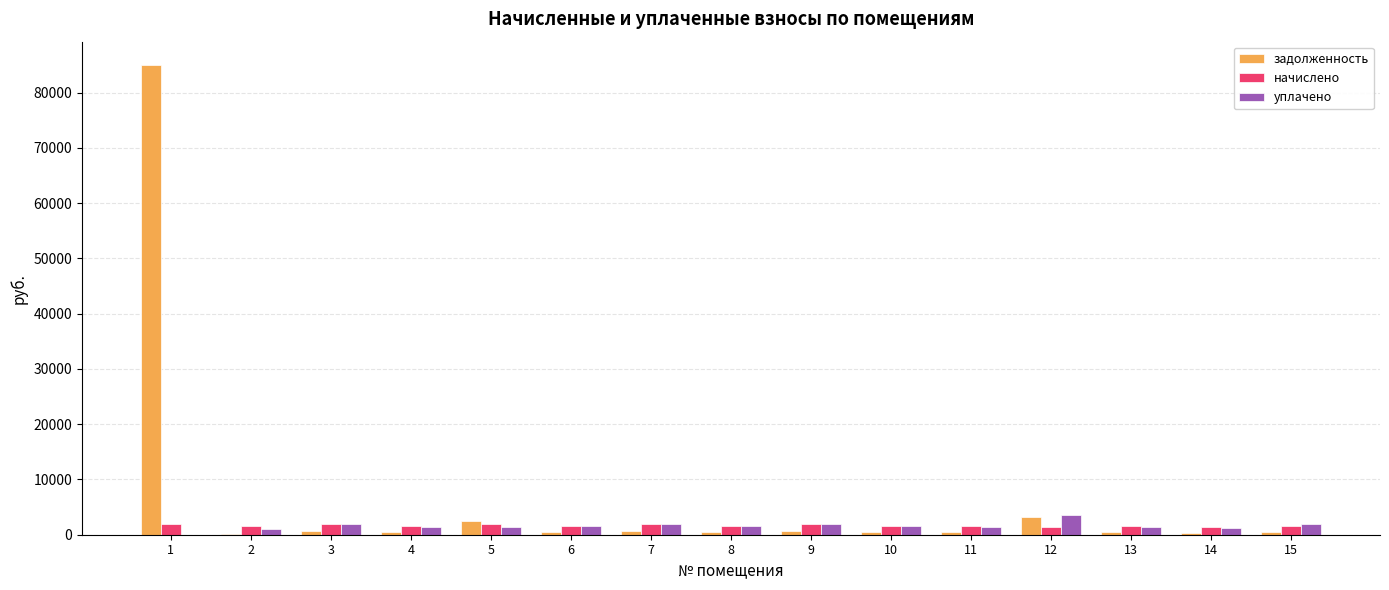

The value of начислено at 9 is 1977.4. True or false?

True